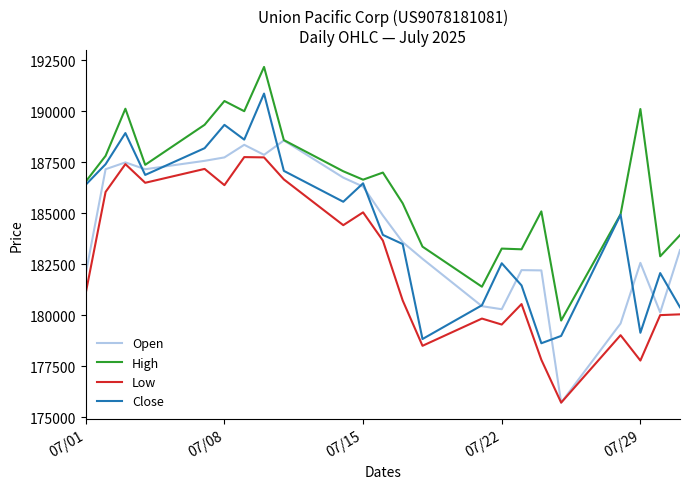

What is the greatest value displayed?

192164